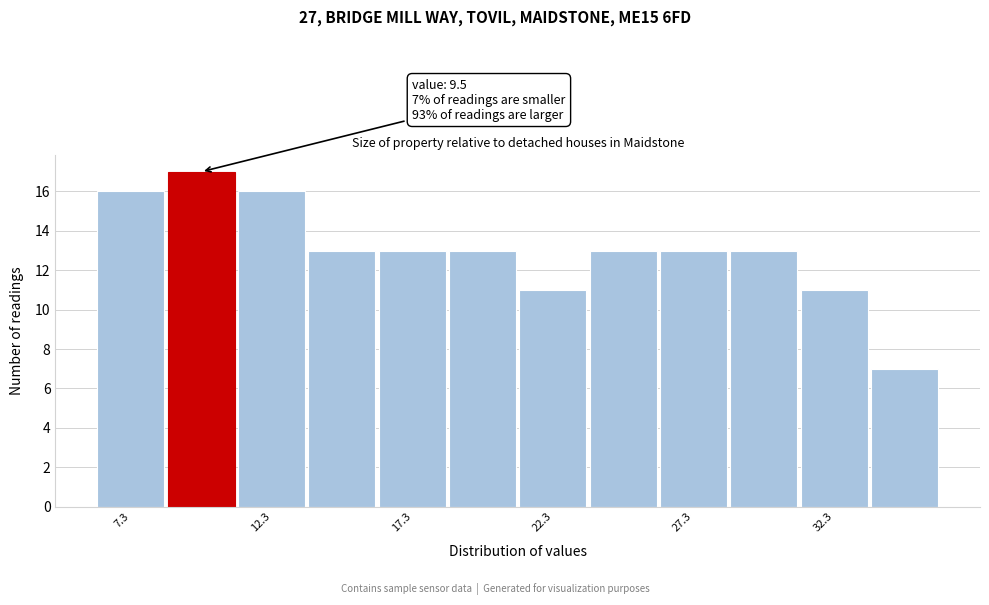

Over which range of the x-axis is the bar tallest?

8.65 to 11.15